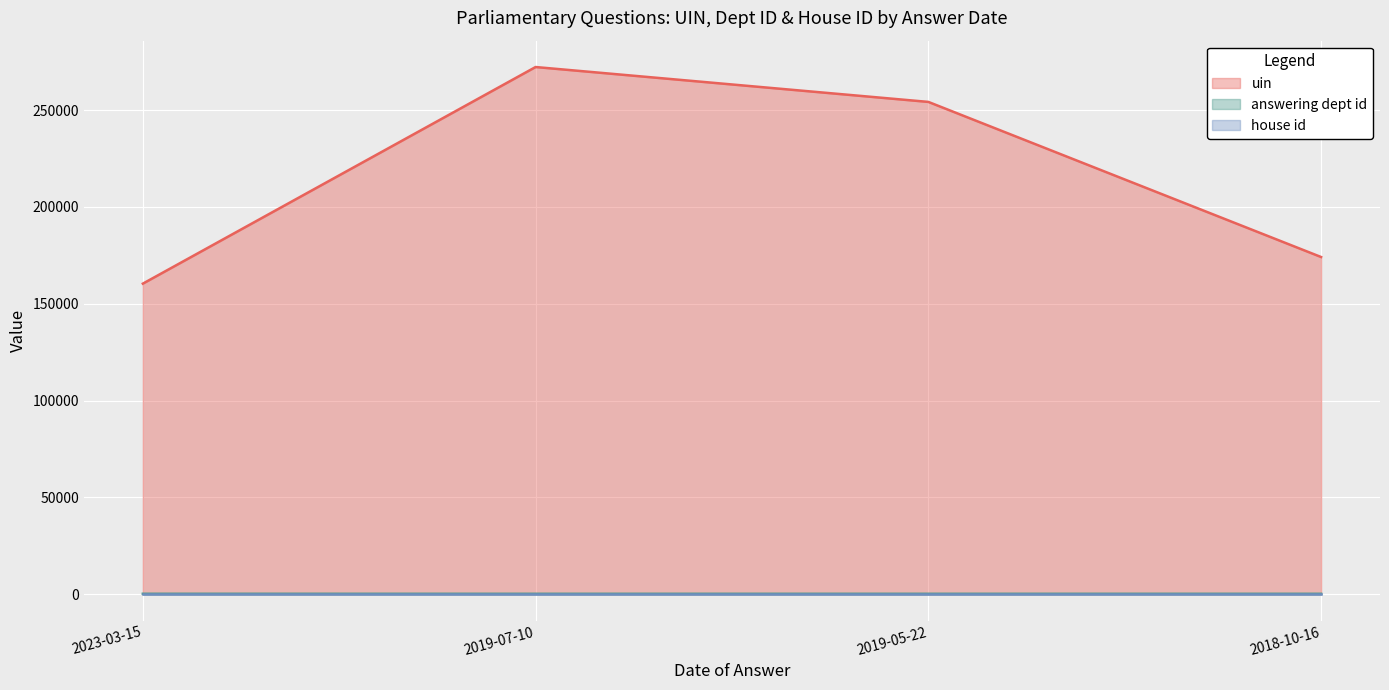

What is the sum of the answering dept id values at 2023-03-15 and 2018-10-16?

417